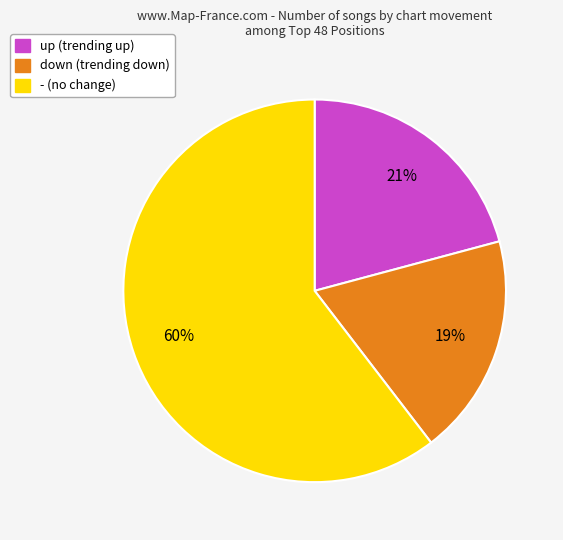

To the nearest percent, what is the average slice percentage?

33%